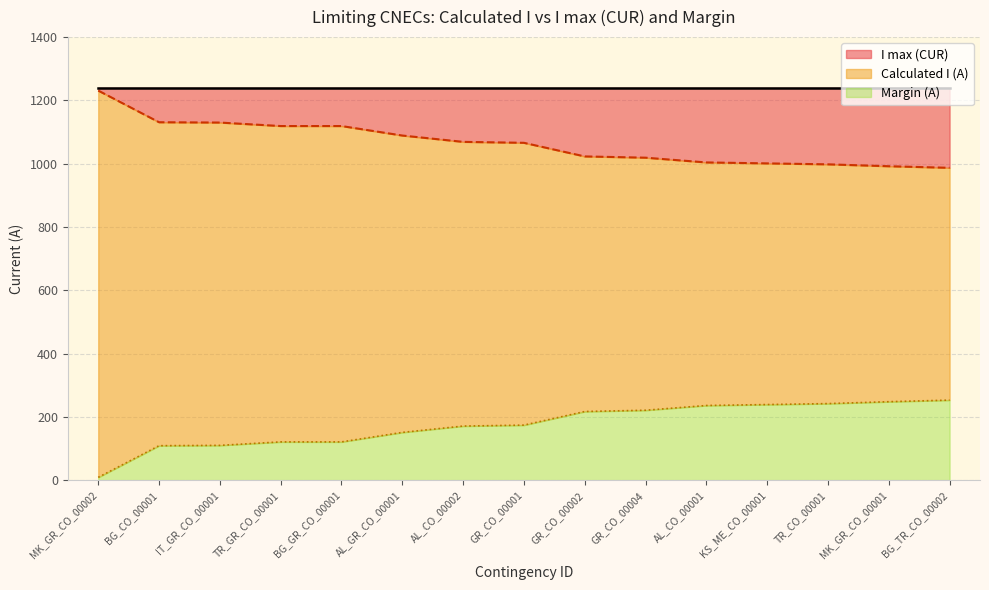

What is the difference between the maximum and minimum values?

244